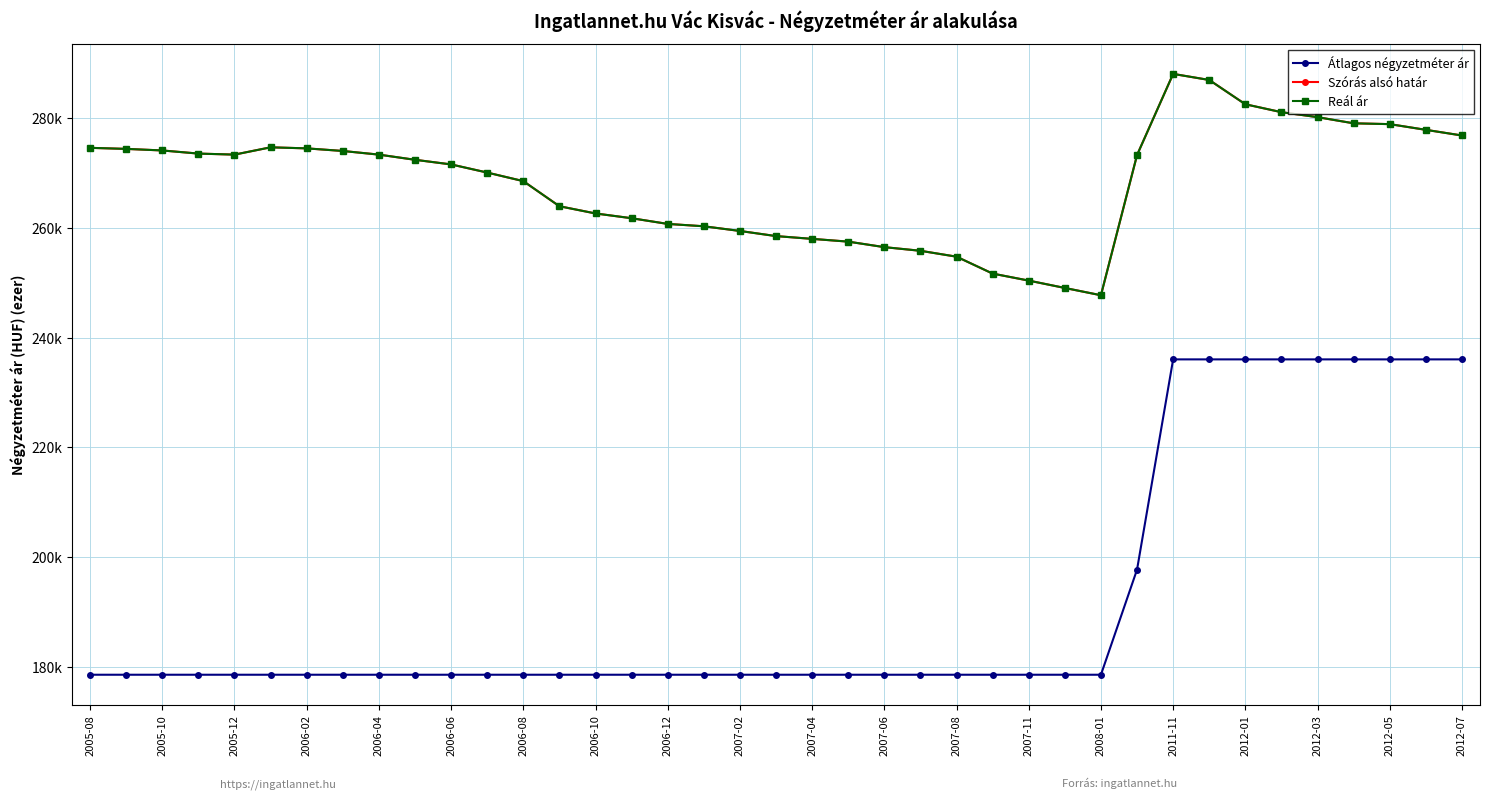

Does the chart have visible grid lines?

Yes